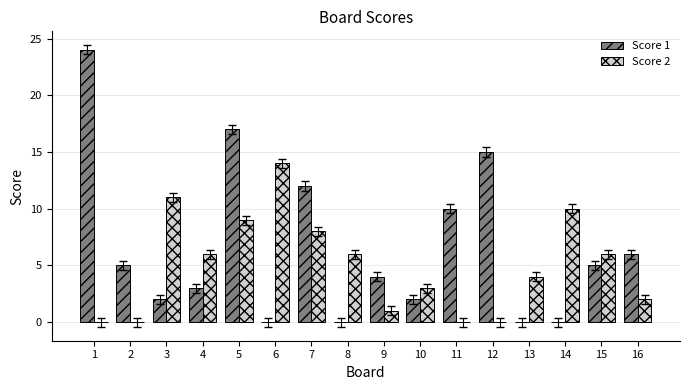

How many categories are shown in the chart?

16